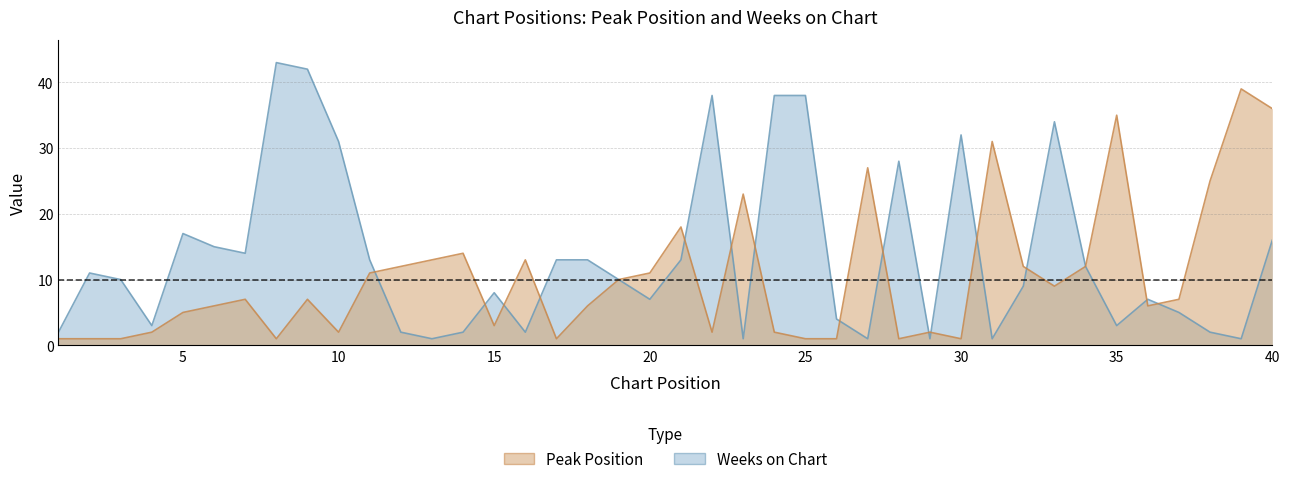

How many intersections are there between Weeks on Chart and Peak Position?

15